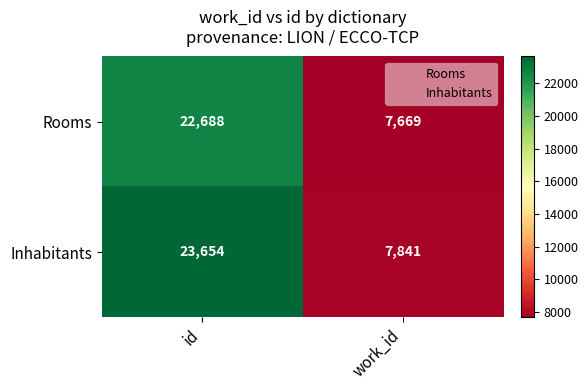

What is the greatest value displayed?

23654